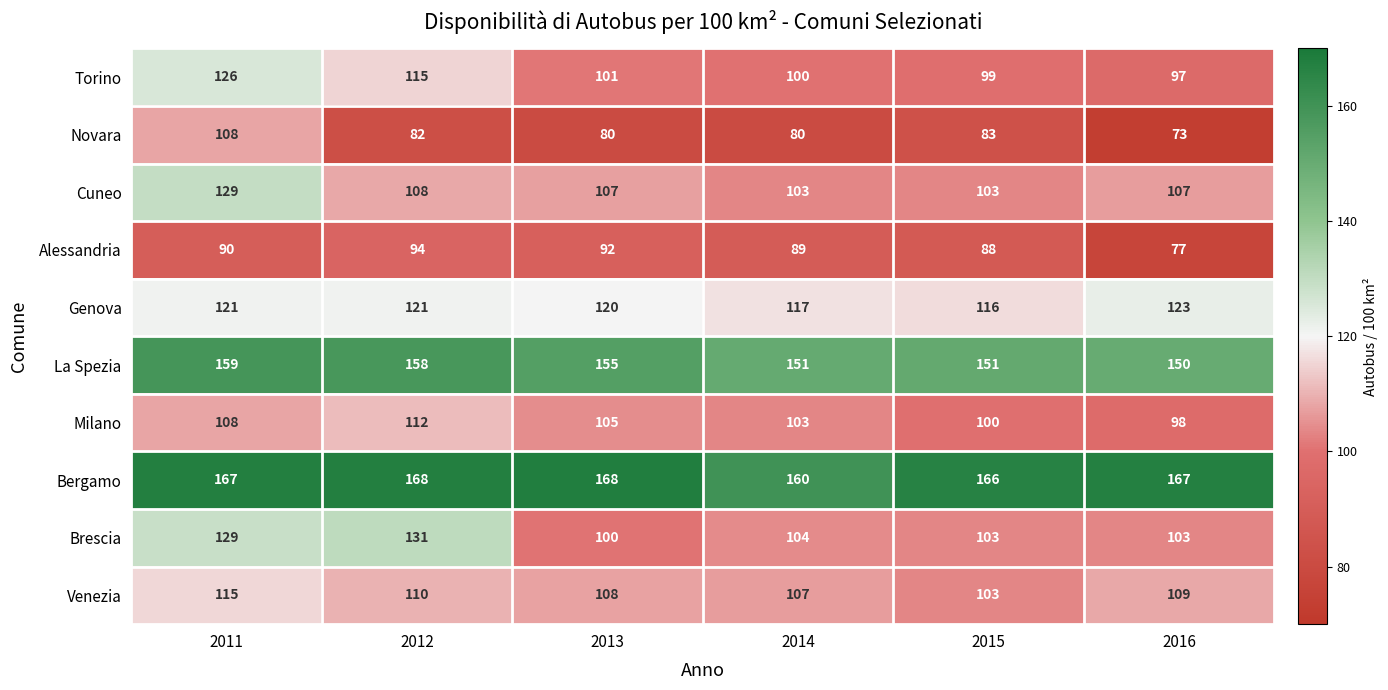

Count the number of categories in the chart.

6